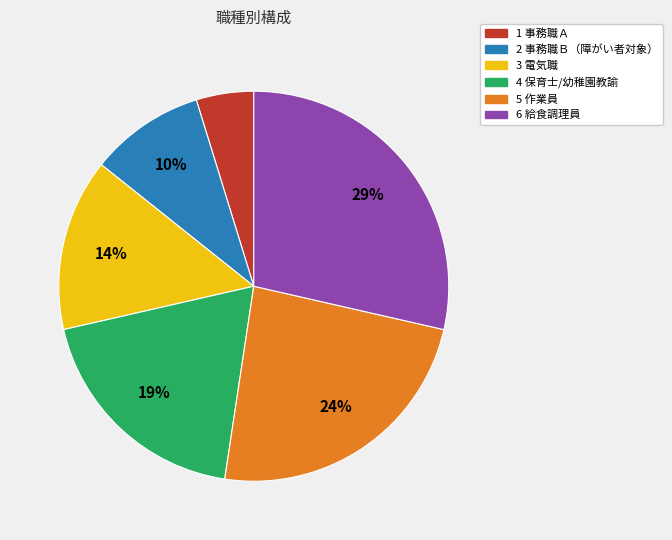

Combined, do 4 保育士/幼稚園教諭 and 6 給食調理員 account for over 50%?

No